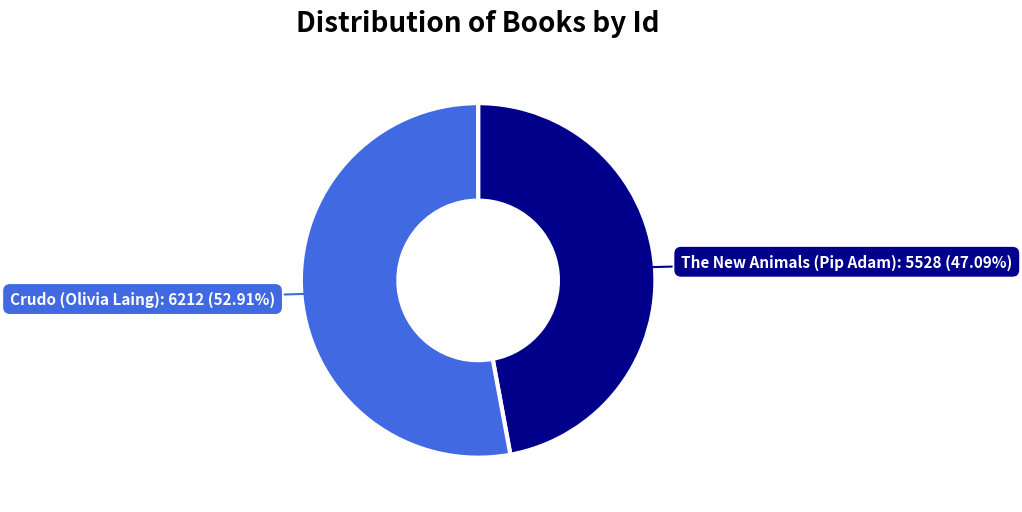

Is there any slice that represents more than half of the pie?

Yes